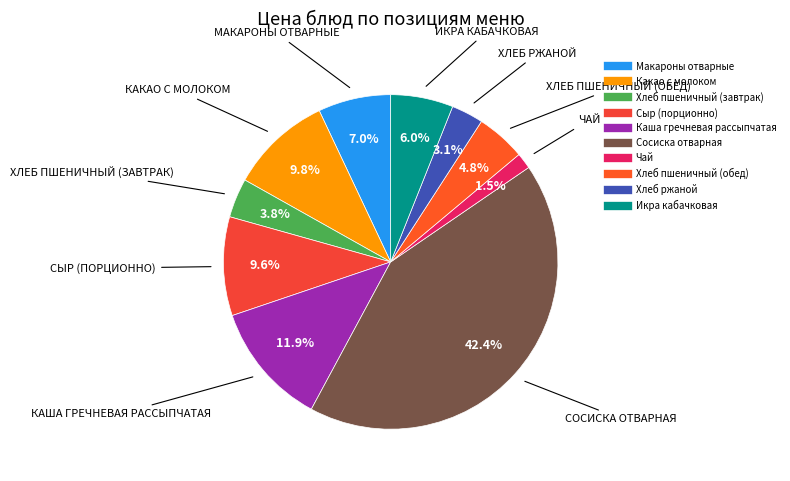

What percentage is the Сыр (порционно) slice, to the nearest percent?

10%